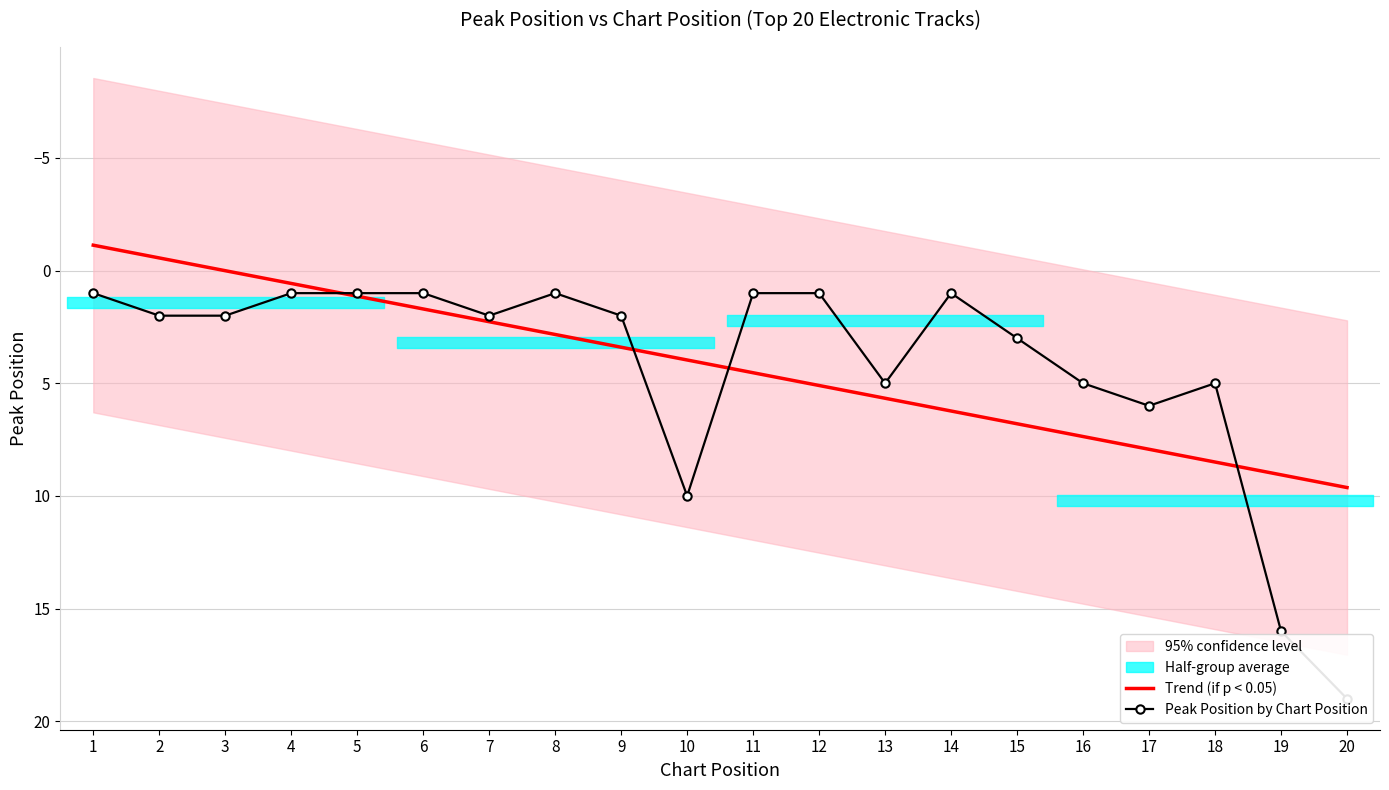

Rank the series by their maximum value, from highest to lowest.

Peak Position by Chart Position, Trend (if p < 0.05)